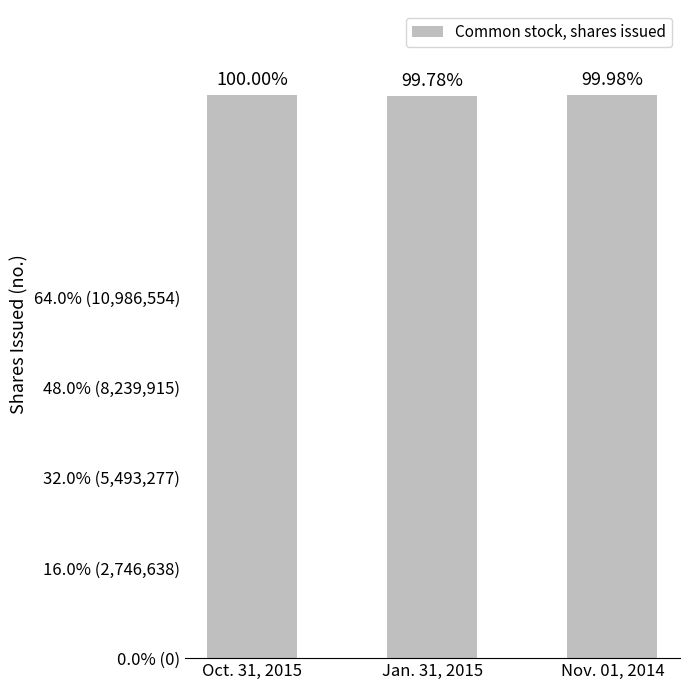

Which has a higher value, Nov. 01, 2014 or Jan. 31, 2015?

Nov. 01, 2014